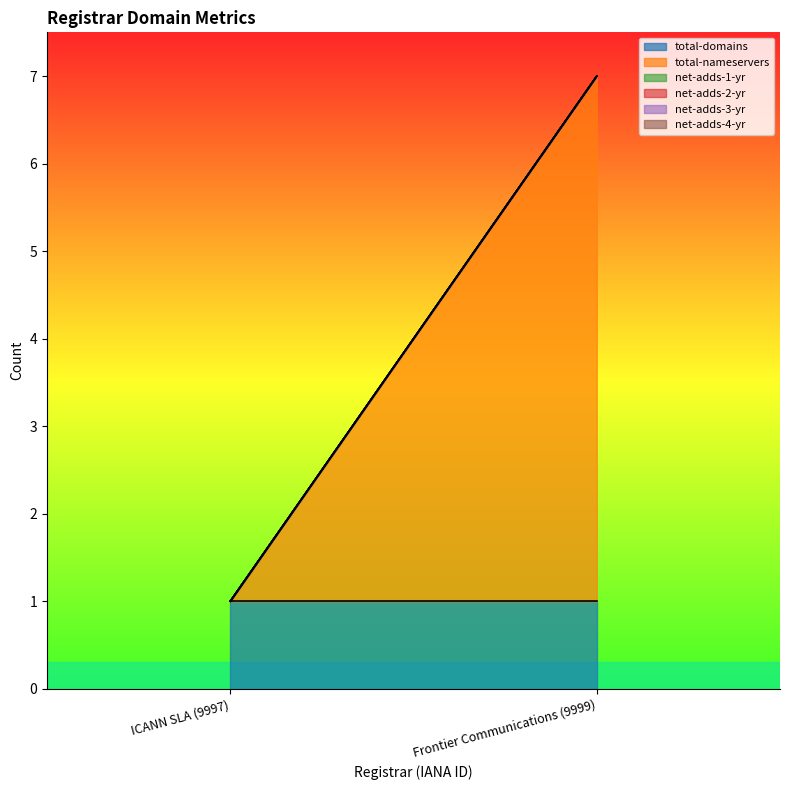

True or false: total-nameservers has a value of 6 at Frontier Communications (9999).

True